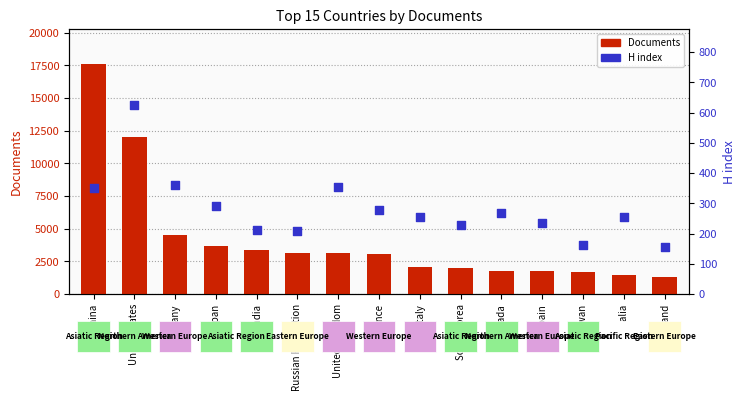

What is the total value across all series at Germany?

4897